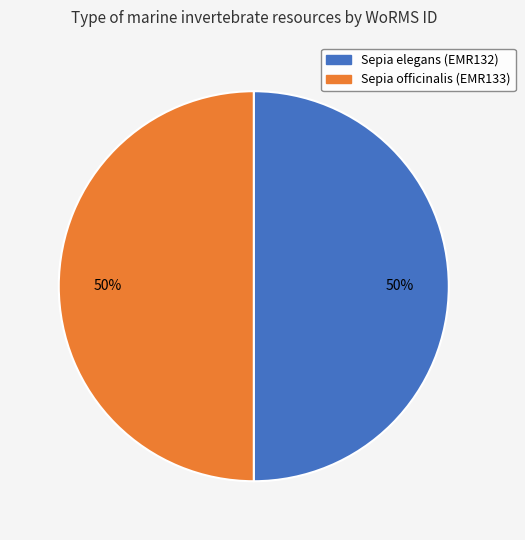

Combined, do Sepia officinalis (EMR133) and Sepia elegans (EMR132) account for over 50%?

Yes